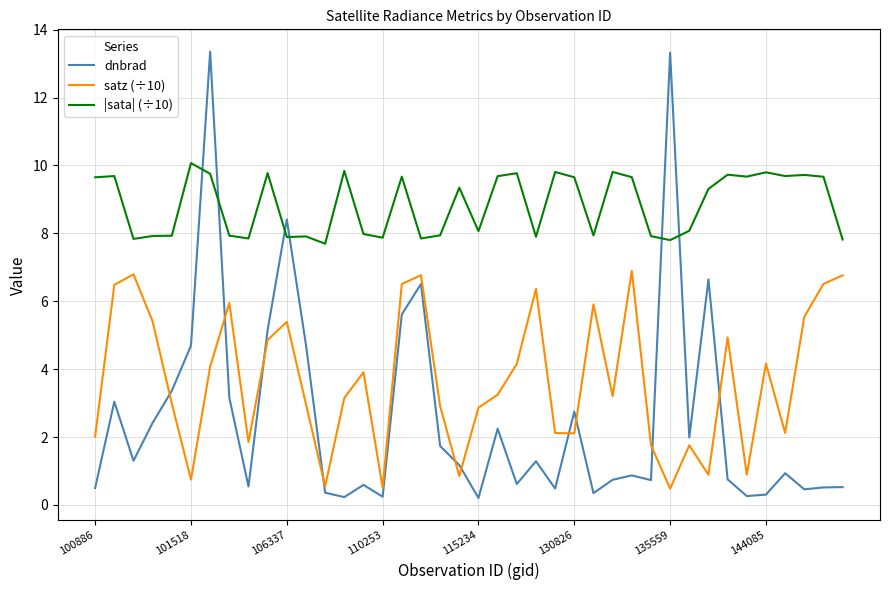

True or false: satz (÷10) and |sata| (÷10) intersect in this chart.

False